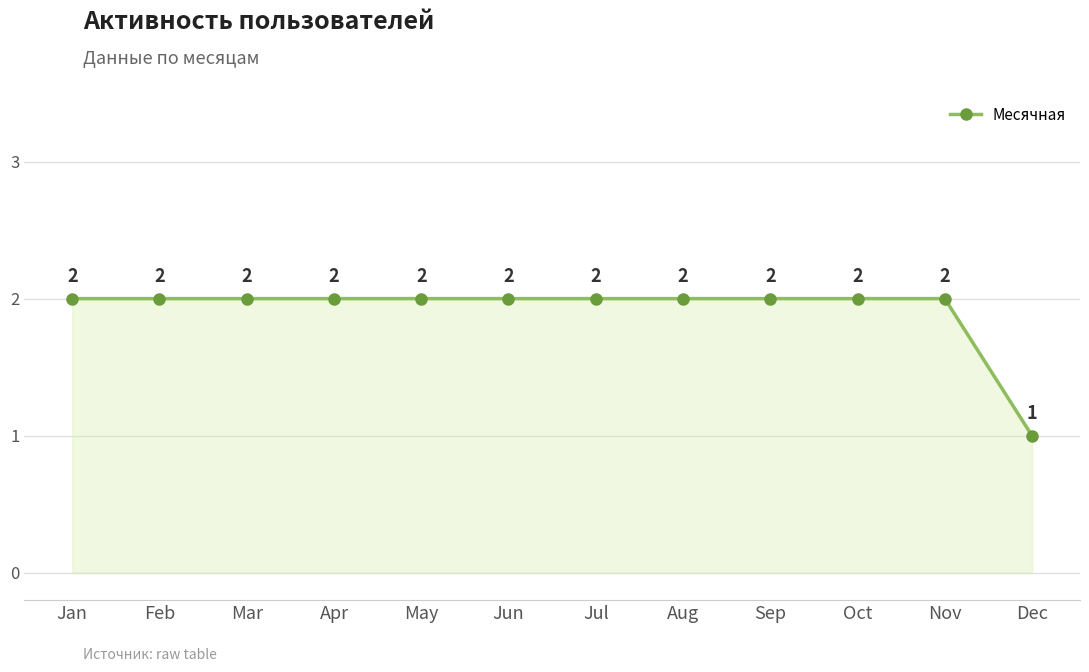

Does the chart have visible grid lines?

Yes